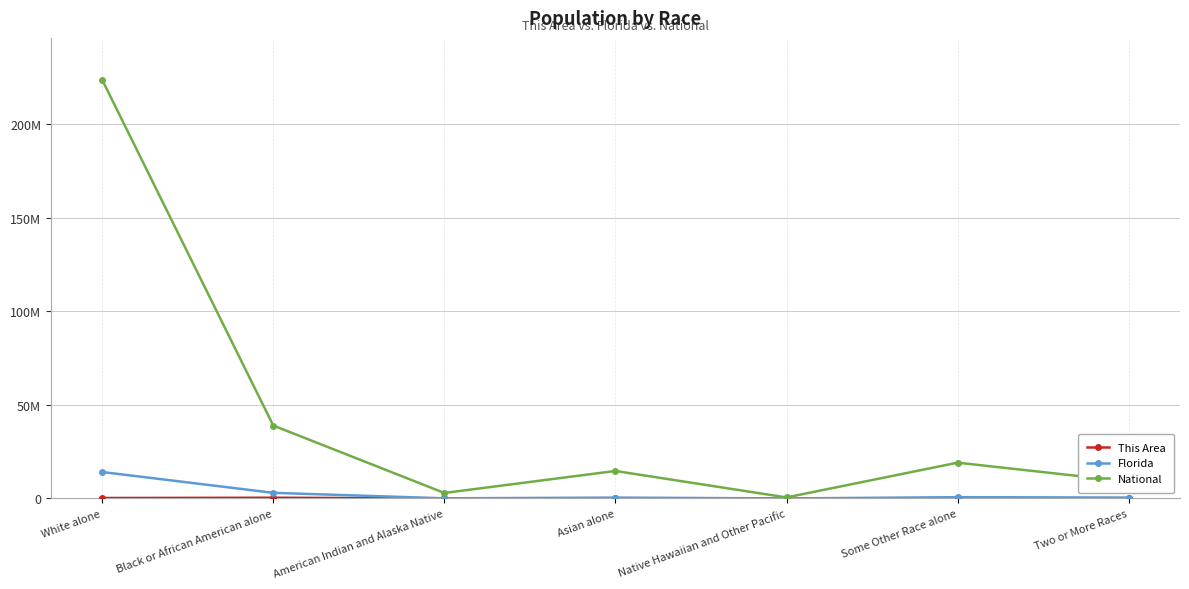

What is the difference between the This Area values at White alone and Asian alone?

221432